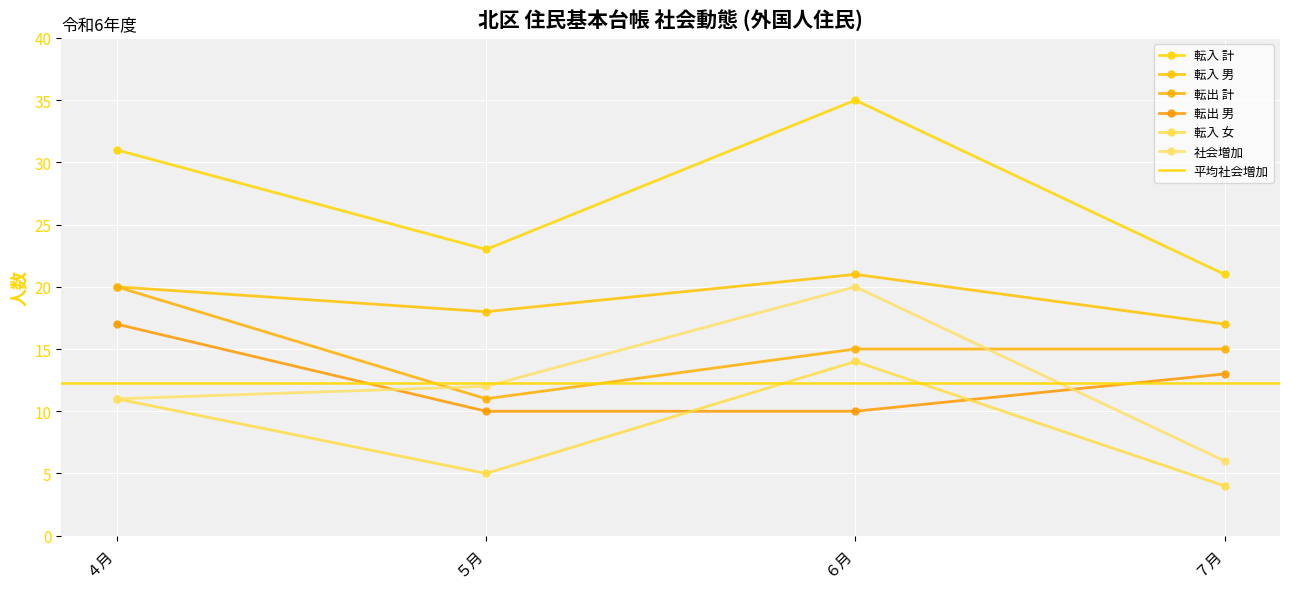

Reading right to left, transcribe all the data shown in this chart.

転入 計: 21	35	23	31
転入 男: 17	21	18	20
転出 計: 15	15	11	20
転出 男: 13	10	10	17
転入 女: 4	14	5	11
社会増加: 6	20	12	11